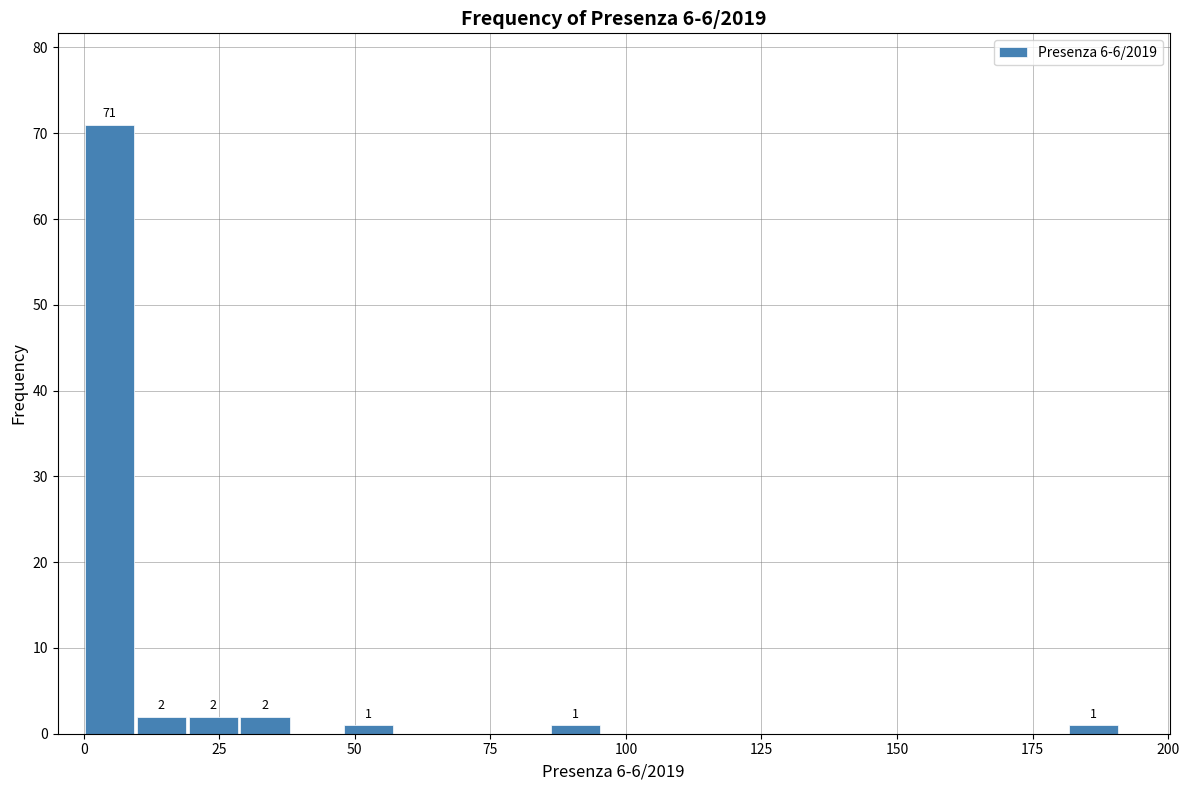

Around what value on the x-axis is the tallest bar? Give the approximate position of its centre, as read against the axis.

5